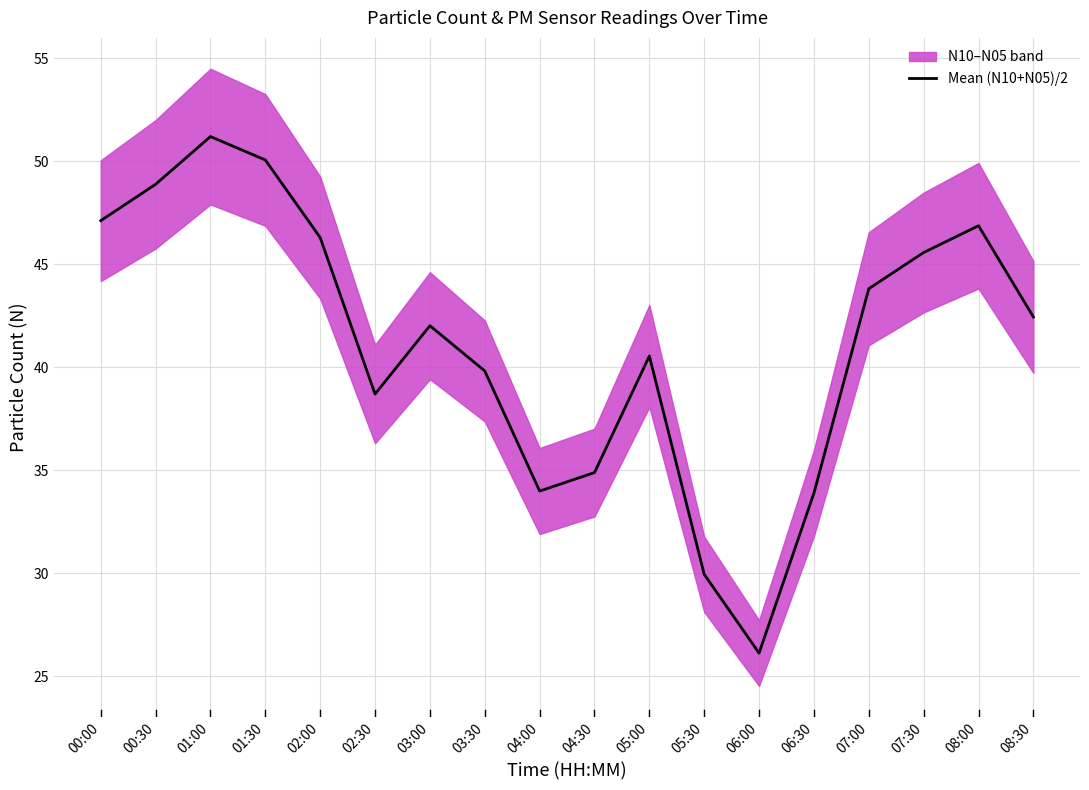

What is the minimum value shown in the chart?

26.1